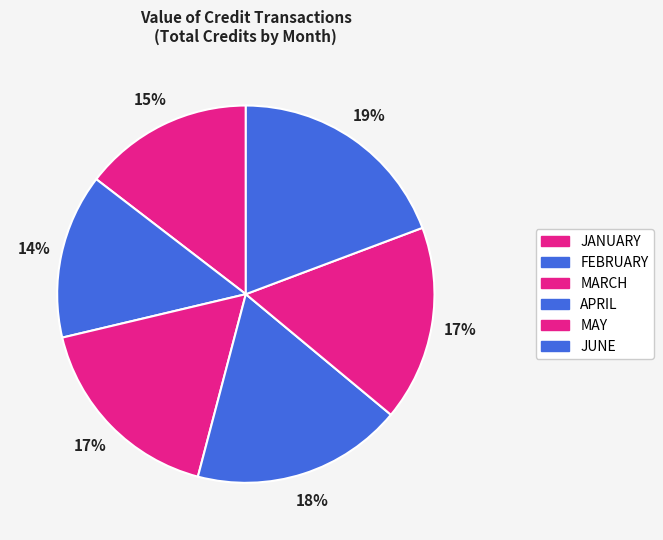

How much of the chart is everything except MAY?

83.2%